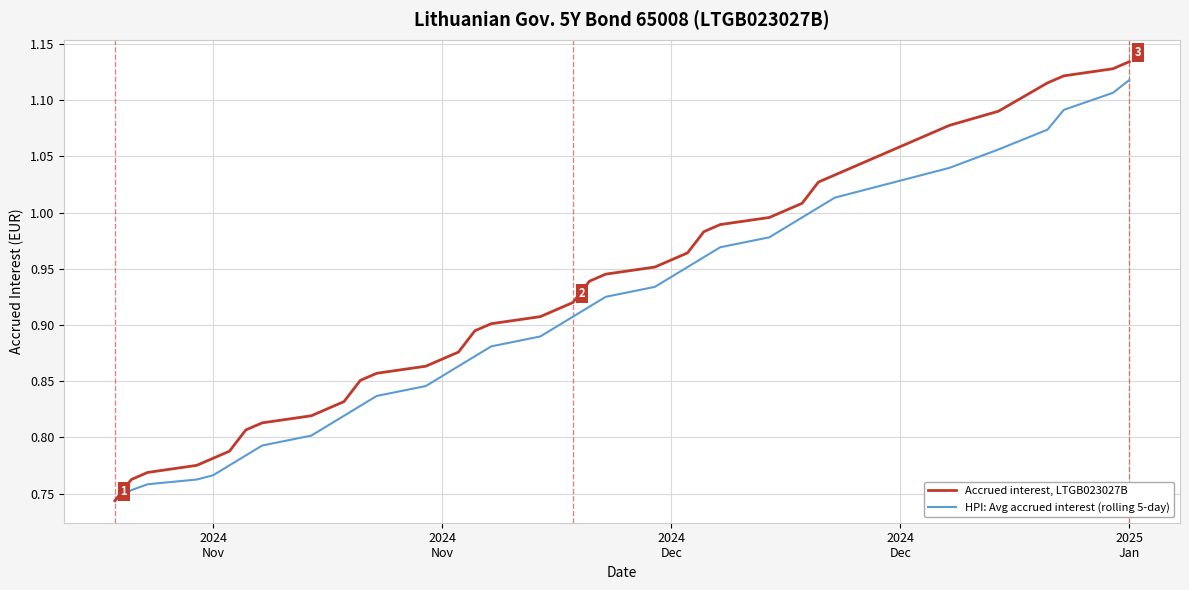

Count the number of categories in the chart.

40